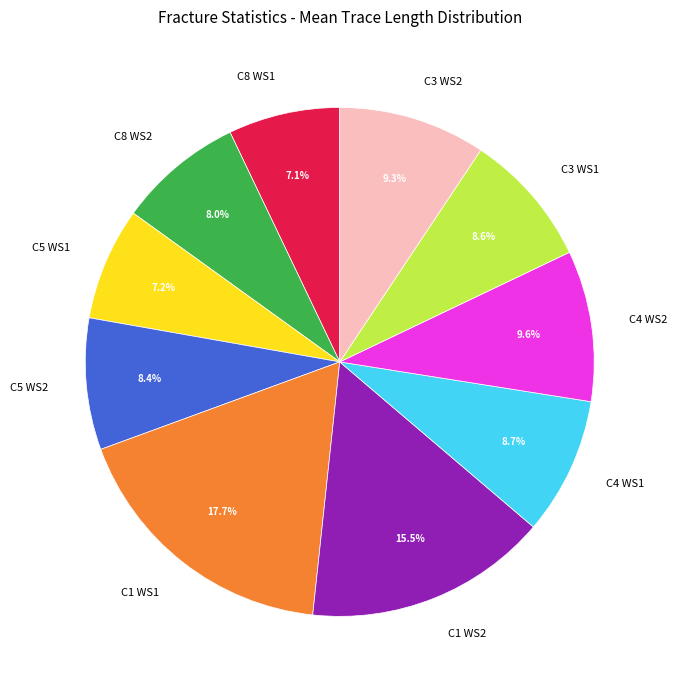

Between C4 WS1 and C4 WS2, which is larger?

C4 WS2